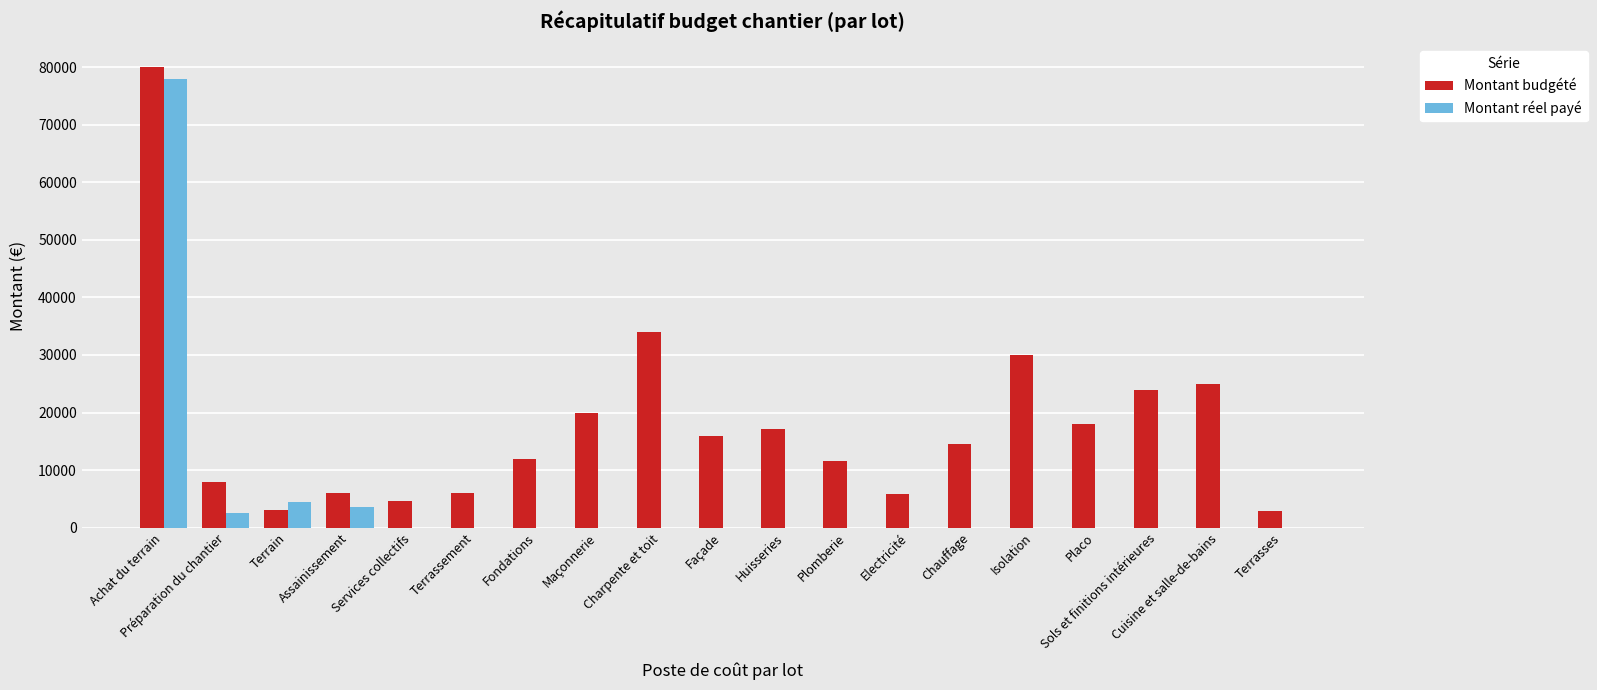

At which label is Montant réel payé closest to 38977?

Terrain